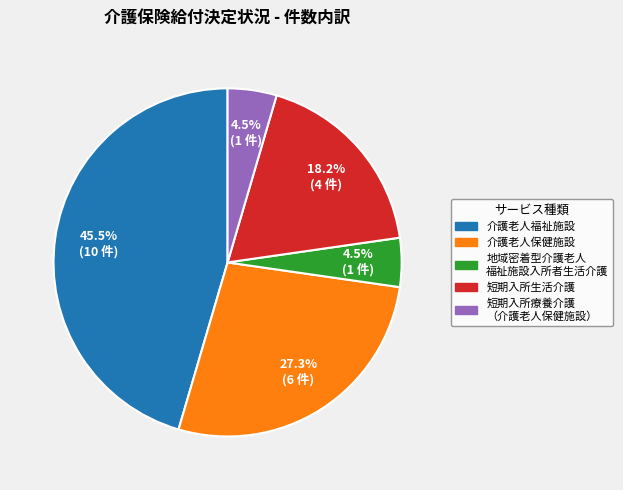

How many slices are in this pie chart?

5